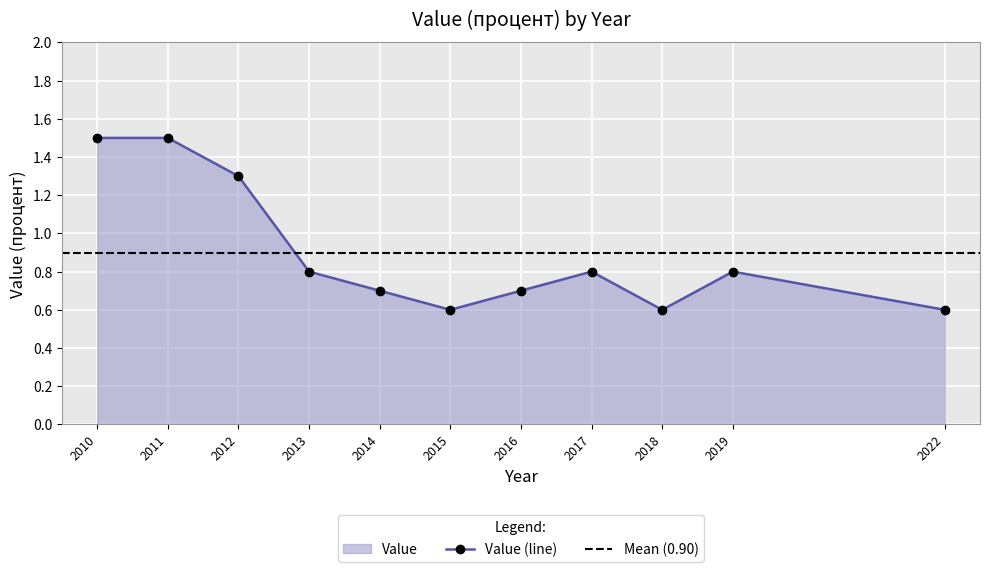

Reading left to right, what are all the values shown in this chart?

1.5	1.5	1.3	0.8	0.7	0.6	0.7	0.8	0.6	0.8	0.6